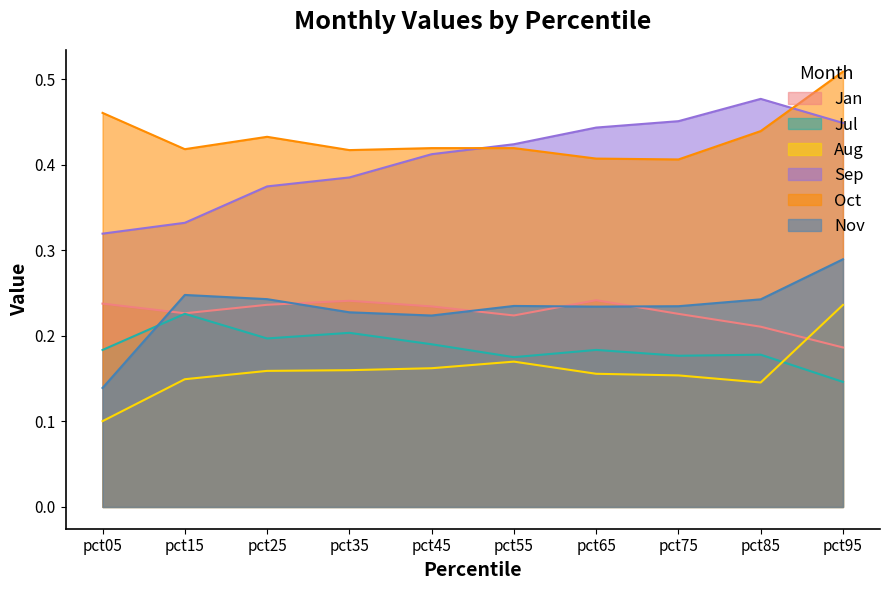

List the labels in order of Aug value, smallest first.

pct05, pct85, pct15, pct75, pct65, pct25, pct35, pct45, pct55, pct95